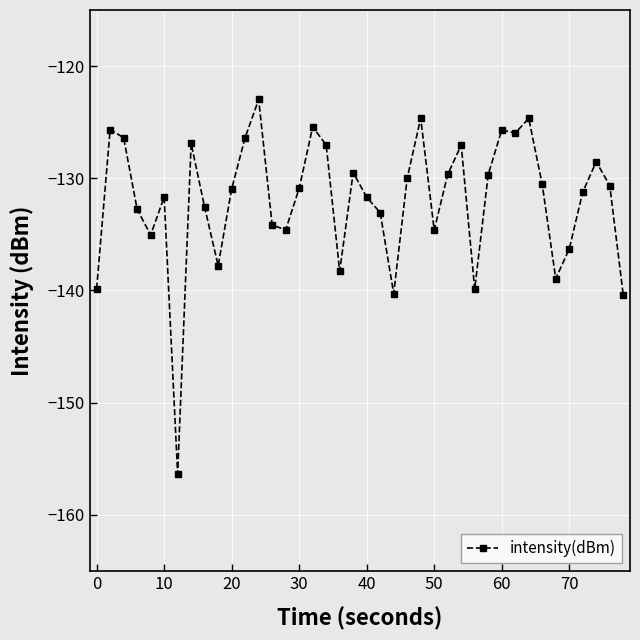

True or false: there are more than 1 points higher than both neighbors.

True